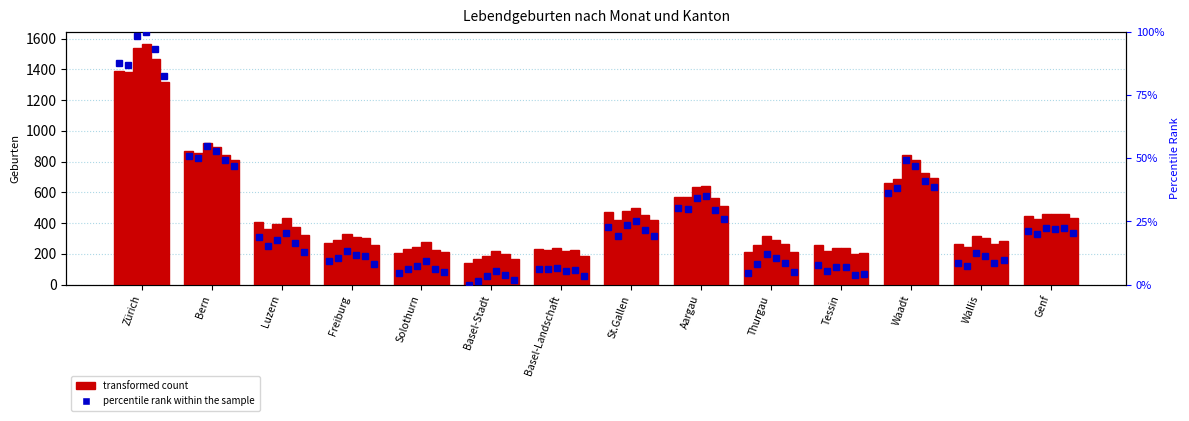

True or false: Dezember has a value of 811 at Bern.

True